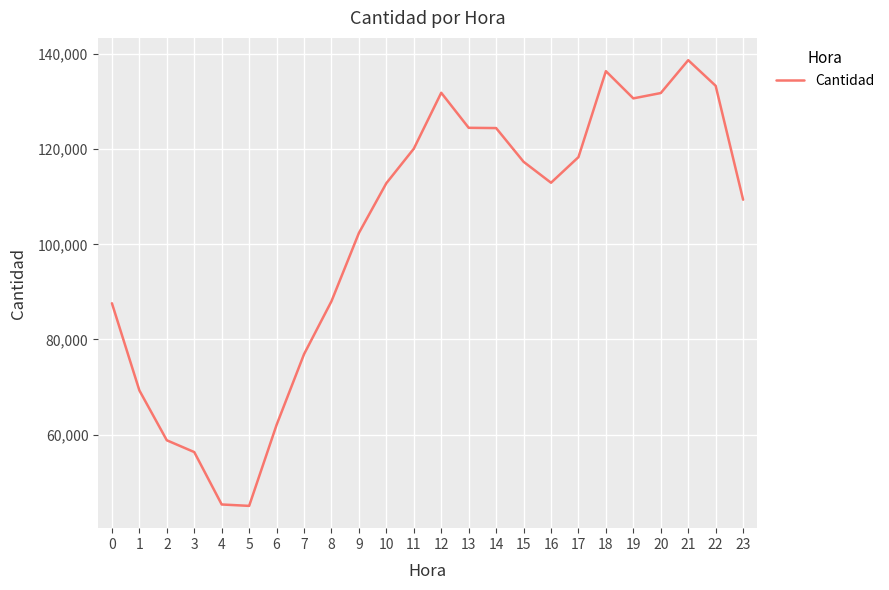

What is the smallest value displayed?

44994